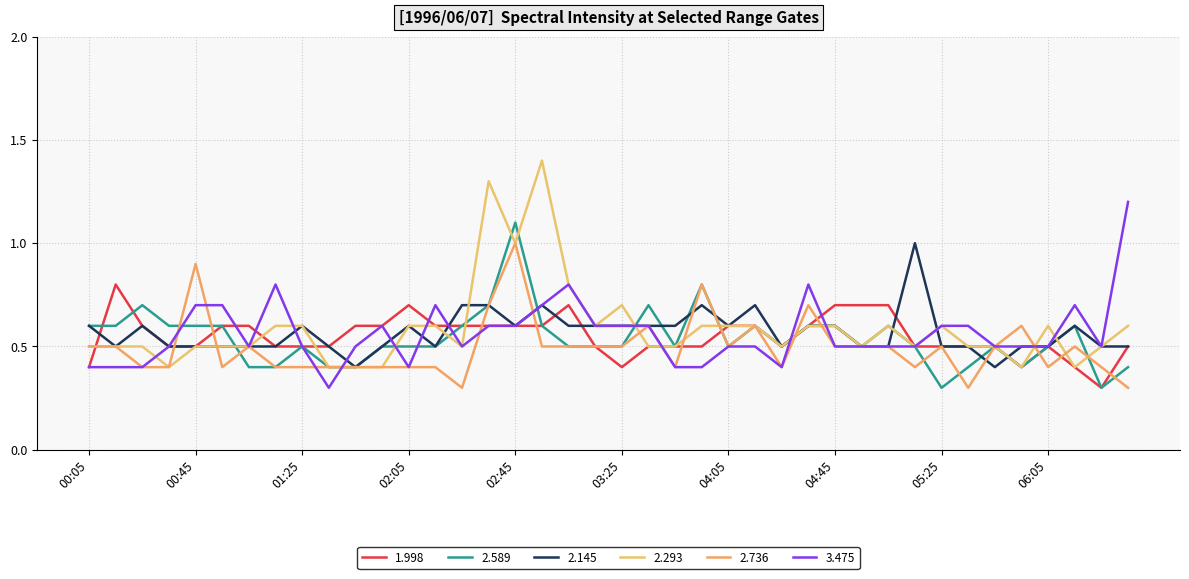

List the series in order of their peak value, highest first.

2.293, 3.475, 2.589, 2.145, 2.736, 1.998